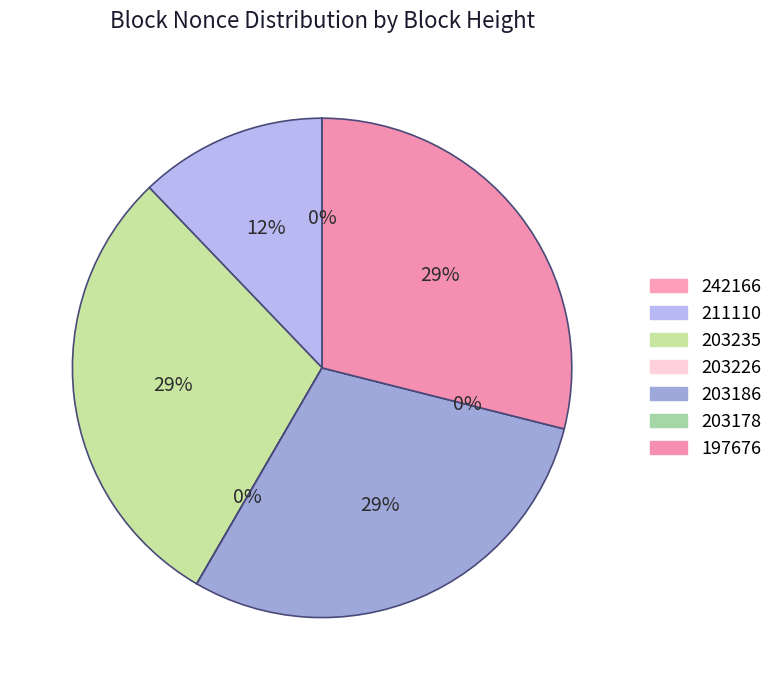

To the nearest percent, what is the average slice percentage?

14%